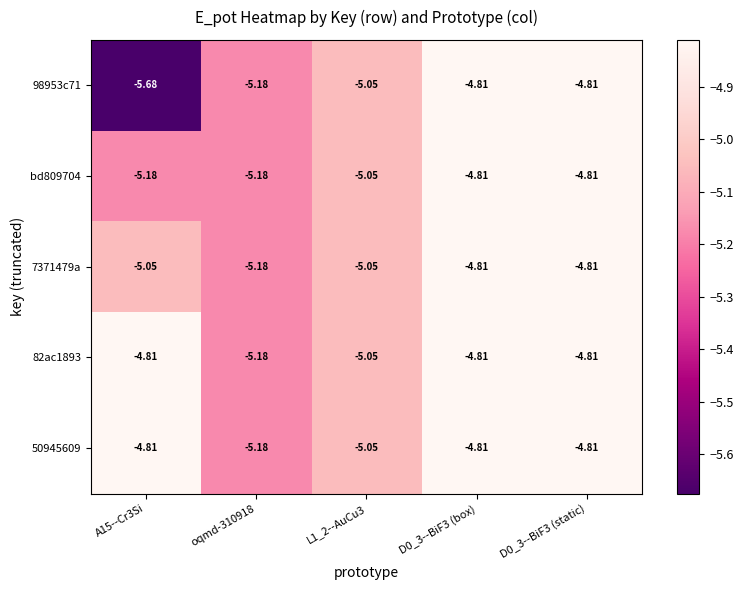

Is the value of 82ac1893 at D0_3--BiF3 (box) greater than the value of bd809704 at oqmd-310918?

Yes